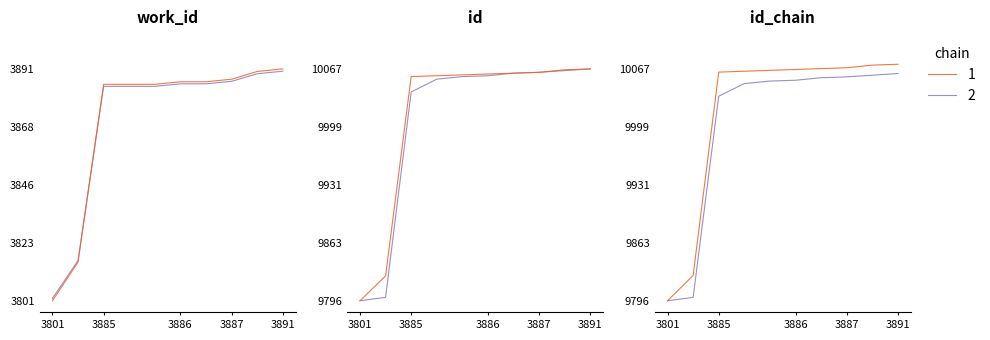

Count the number of categories in the chart.

10